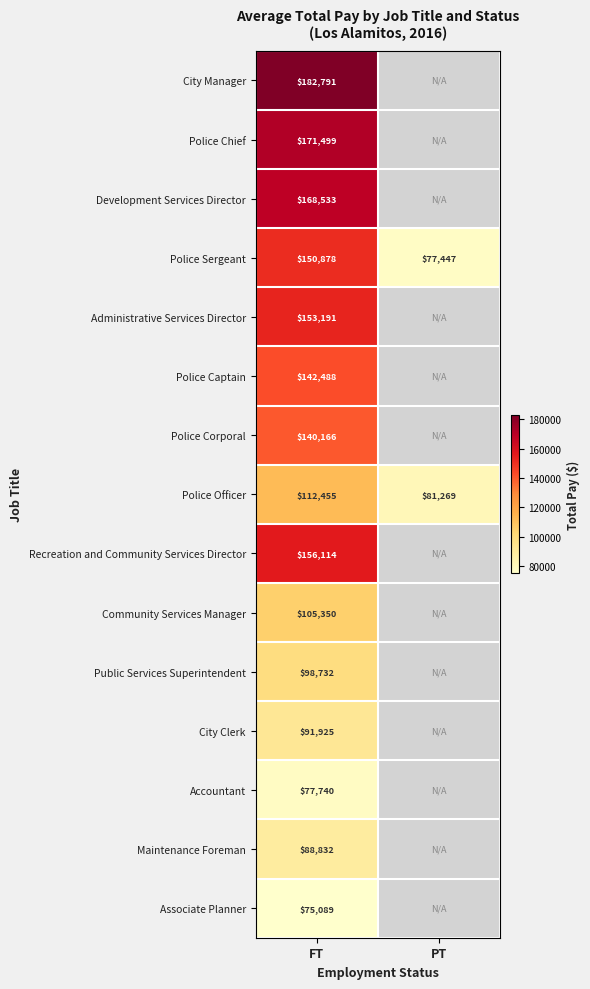

At which category is the sum across all series the highest?

FT